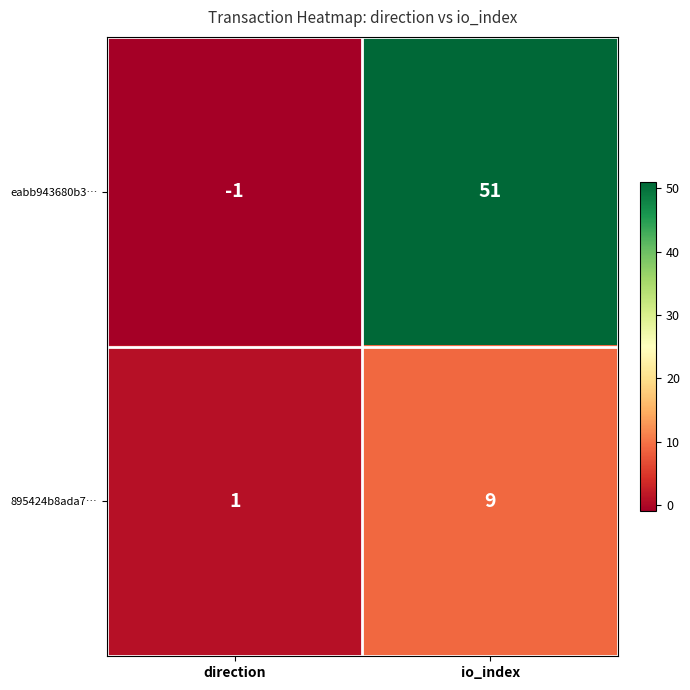

Which series changed the most between direction and io_index?

eabb943680b3…